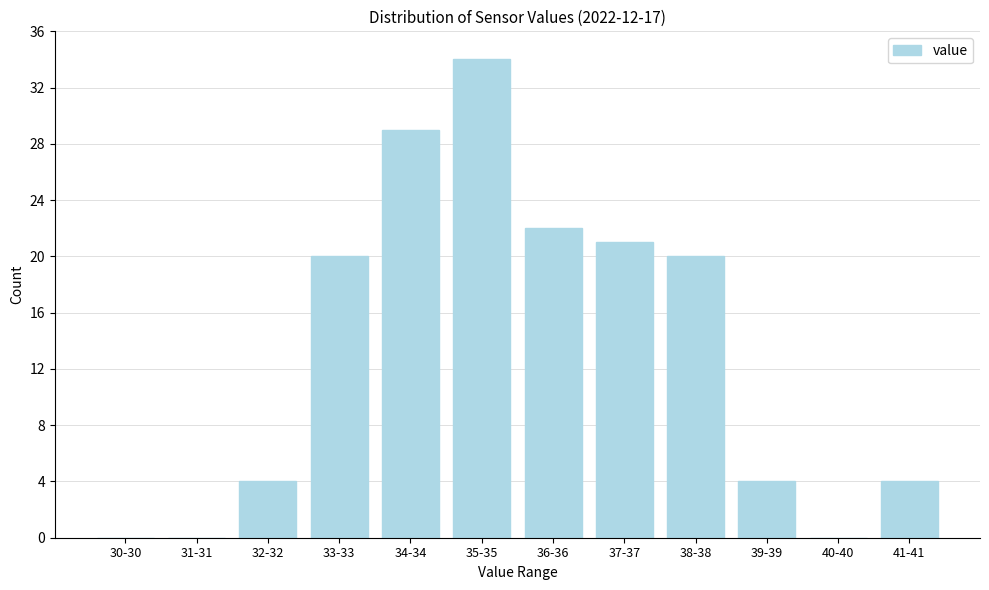

Reading left to right, list all the values displayed in this chart.

30-30=0	31-31=0	32-32=4	33-33=20	34-34=29	35-35=34	36-36=22	37-37=21	38-38=20	39-39=4	40-40=0	41-41=4